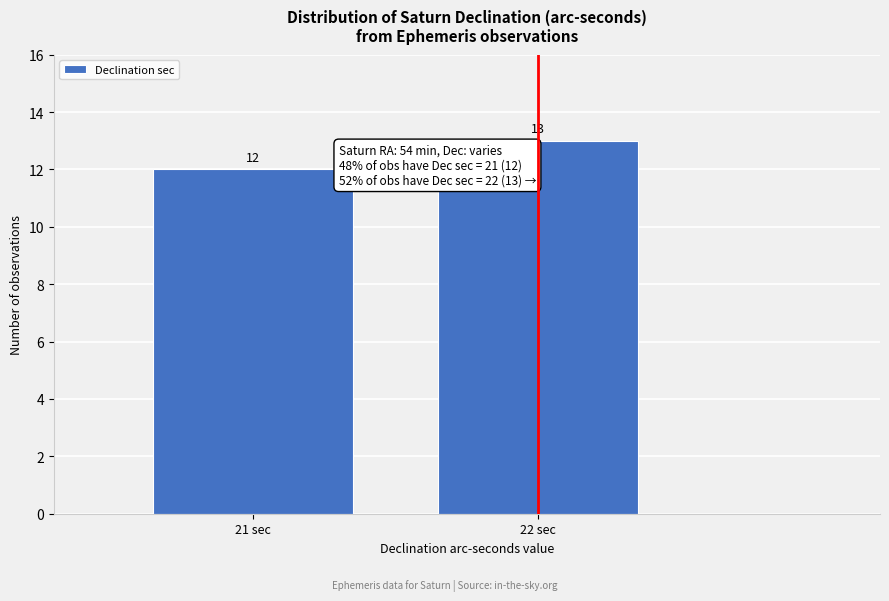

Reading left to right, what are all the values shown in this chart?

12	13